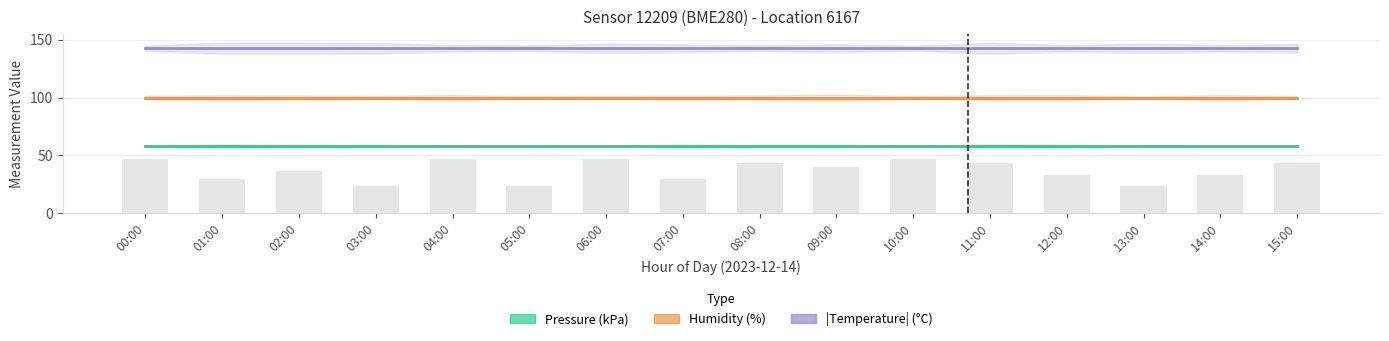

Is it true that Pressure (kPa) equals 103.8 at 12:00?

False